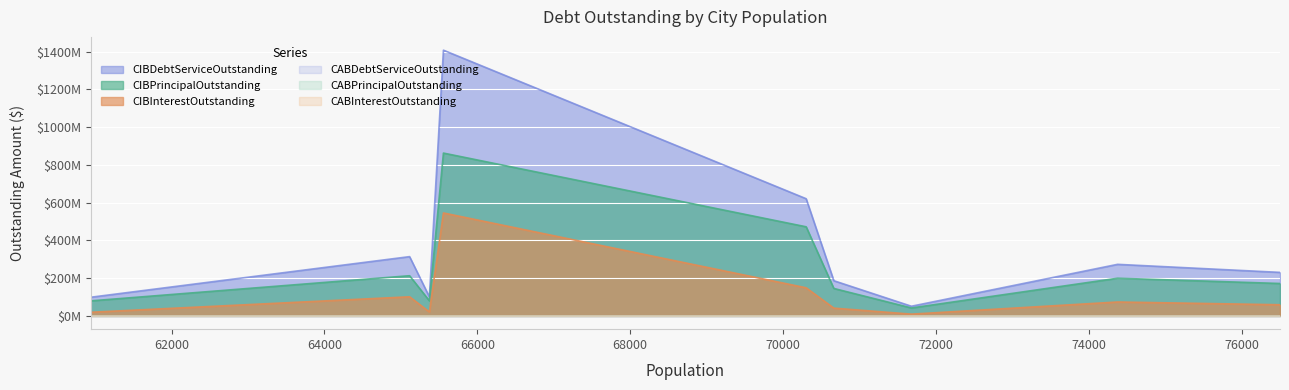

Does the chart display data point markers on the line(s)?

No